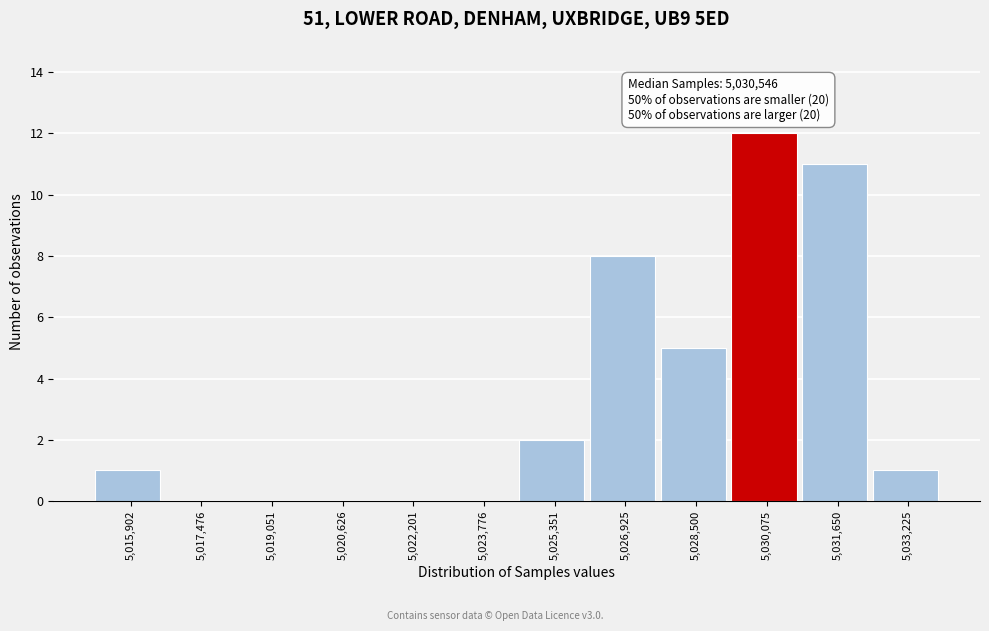

Reading right to left, list all the values displayed in this chart.

5,033,225=1	5,031,650=11	5,030,075=12	5,028,500=5	5,026,925=8	5,025,351=2	5,023,776=0	5,022,201=0	5,020,626=0	5,019,051=0	5,017,476=0	5,015,902=1